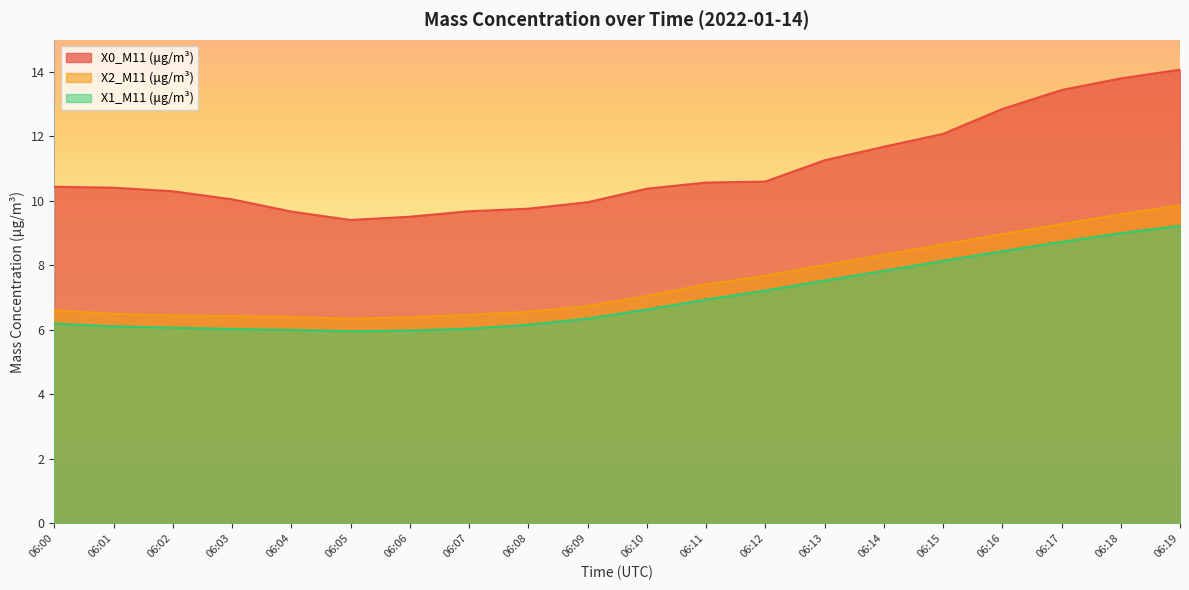

Which category has the highest value in the X1_M11 (μg/m³) series?

06:19